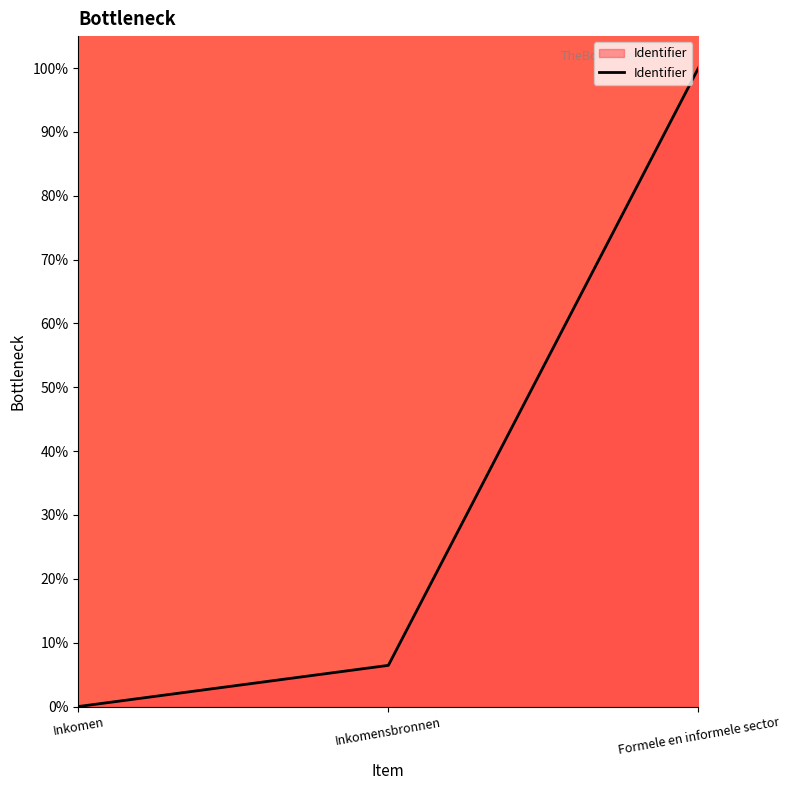

Where does the data first go above 6?

Inkomensbronnen